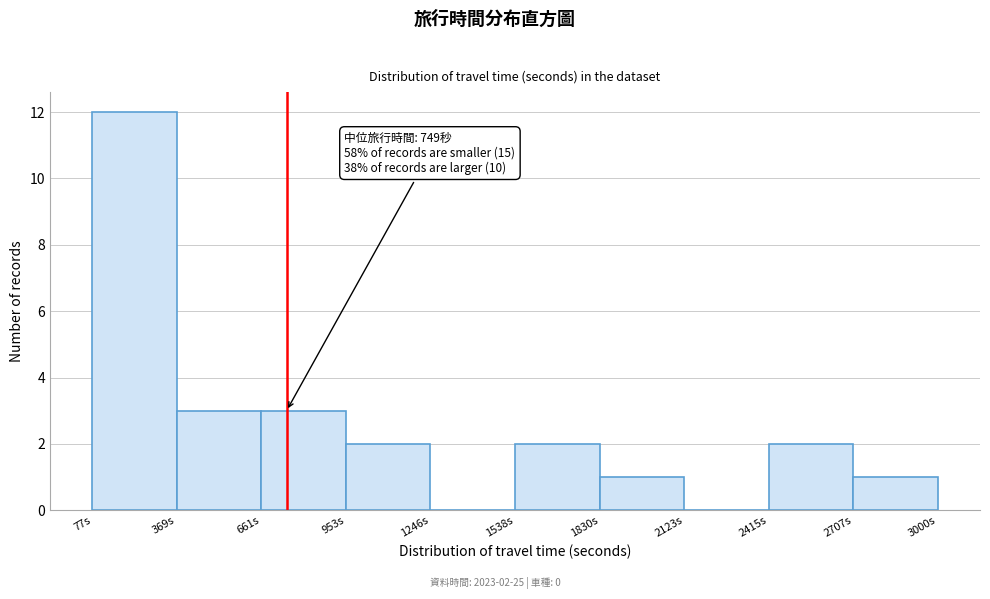

Over which range of the x-axis is the bar tallest?

100 to 350